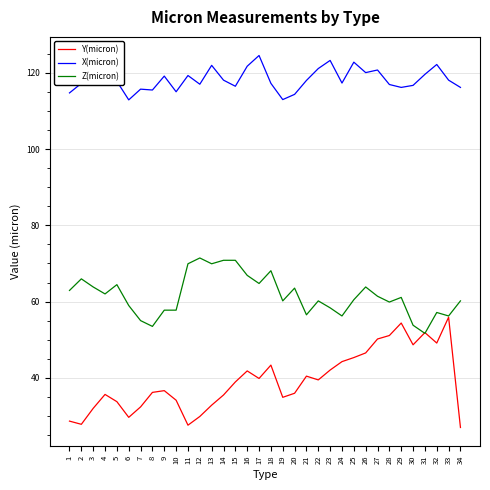

What is the difference between the highest and lowest values at 30?

68.0